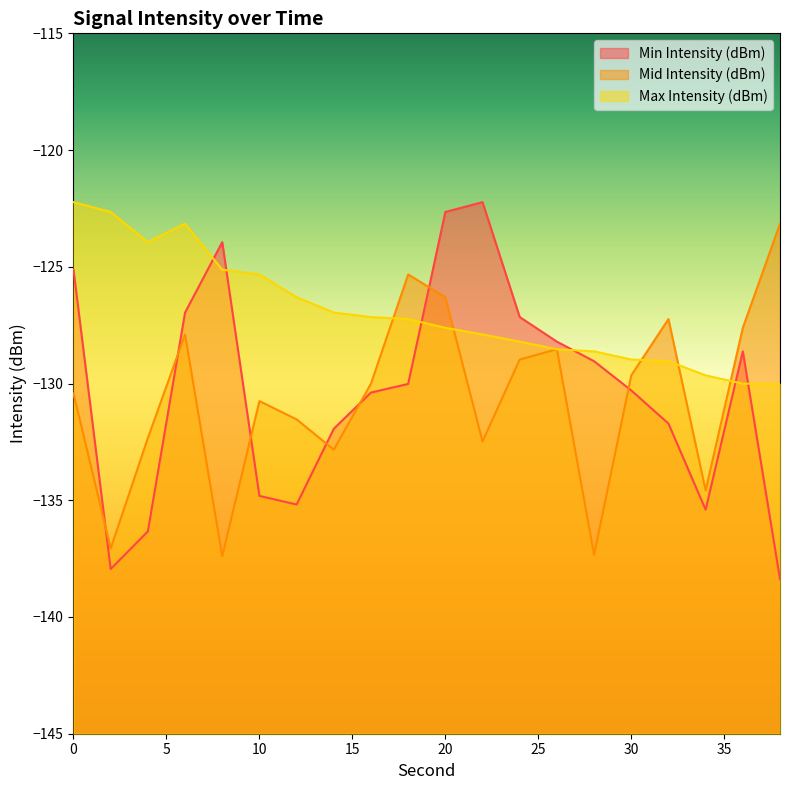

Which label corresponds to the smallest value in the chart?

38